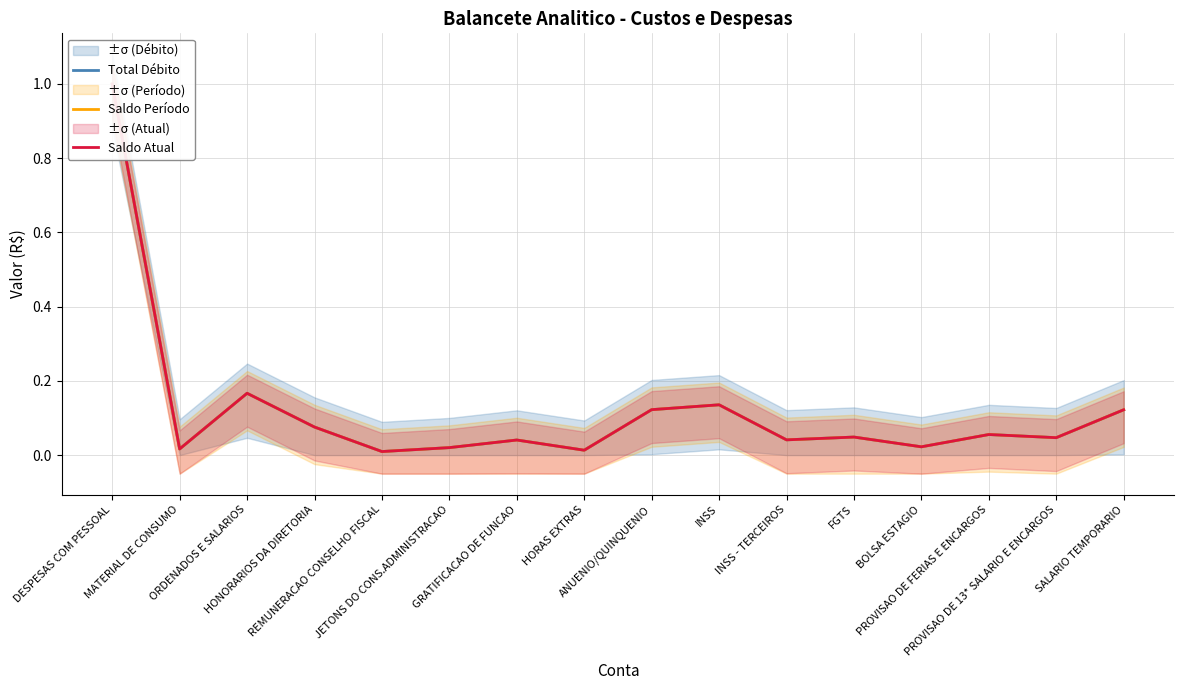

Which series has the largest total across all categories?

Total Débito